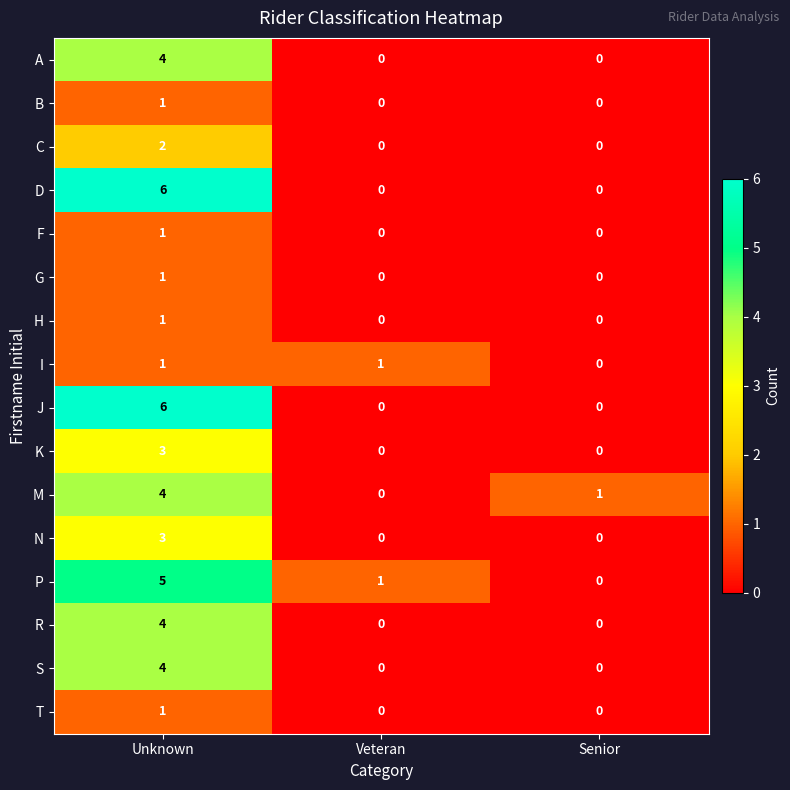

What is the difference between the K values at Senior and Unknown?

3